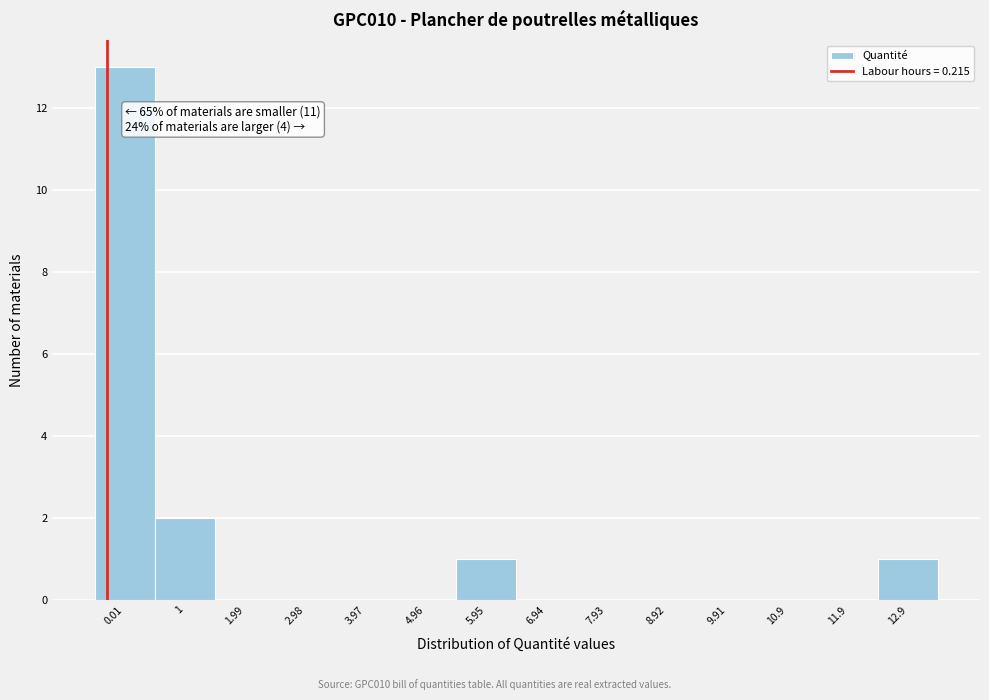

Reading left to right, extract all data points from this chart.

0.01=13	1=2	1.99=0	2.98=0	3.97=0	4.96=0	5.95=1	6.94=0	7.93=0	8.92=0	9.91=0	10.9=0	11.9=0	12.9=1